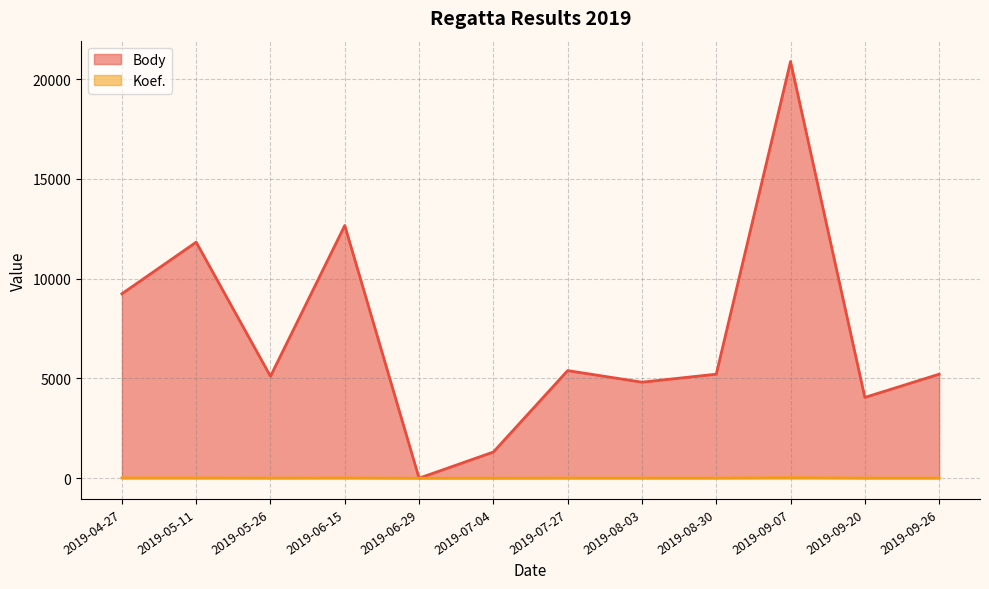

Where is the first local maximum for Koef.?

2019-06-15